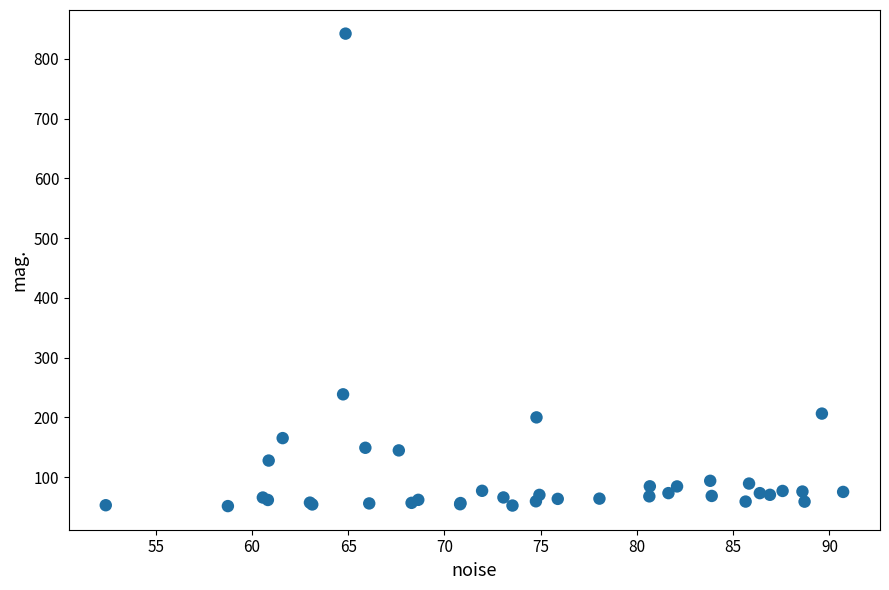

What Y value in the scatter plot is closest to 446?

238.6